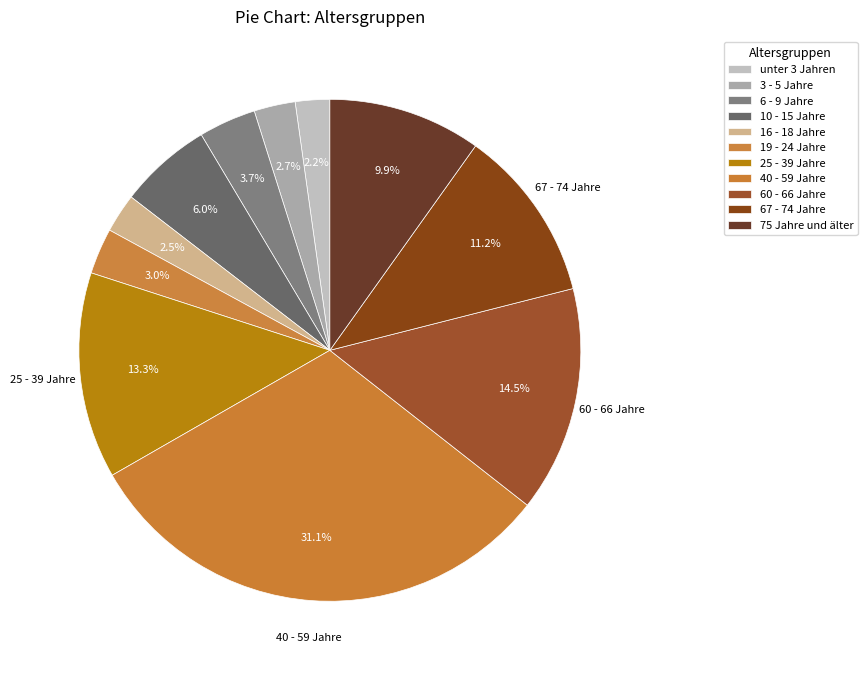

Does unter 3 Jahren represent more than half of the total?

No